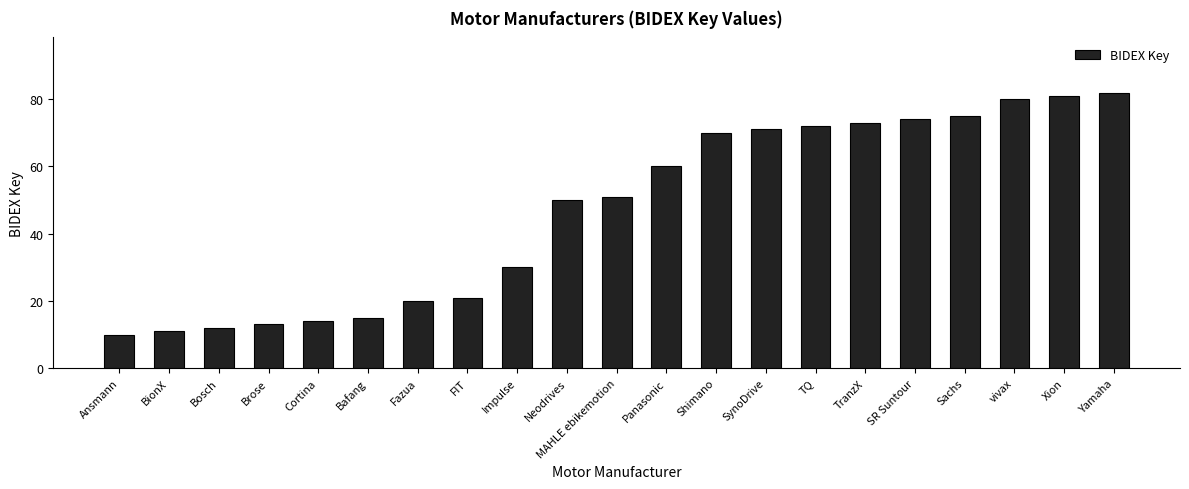

Rank the categories by value from lowest to highest.

Ansmann, BionX, Bosch, Brose, Cortina, Bafang, Fazua, FIT, Impulse, Neodrives, MAHLE ebikemotion, Panasonic, Shimano, SynoDrive, TQ, TranzX, SR Suntour, Sachs, vivax, Xion, Yamaha